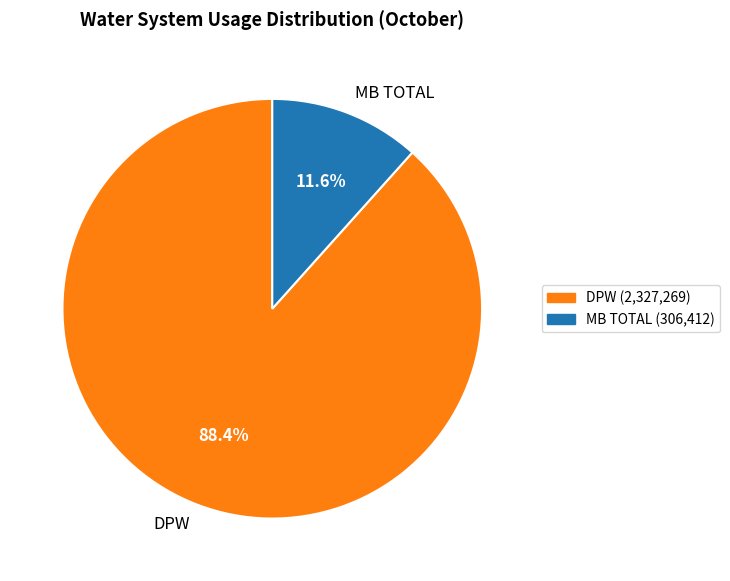

Rank the categories by value from lowest to highest.

MB TOTAL, DPW